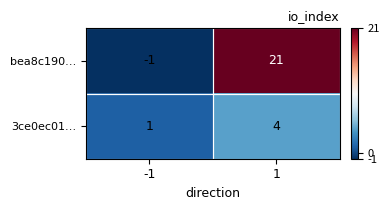

List the series in order of their overall mean, lowest first.

3ce0ec01…, bea8c190…